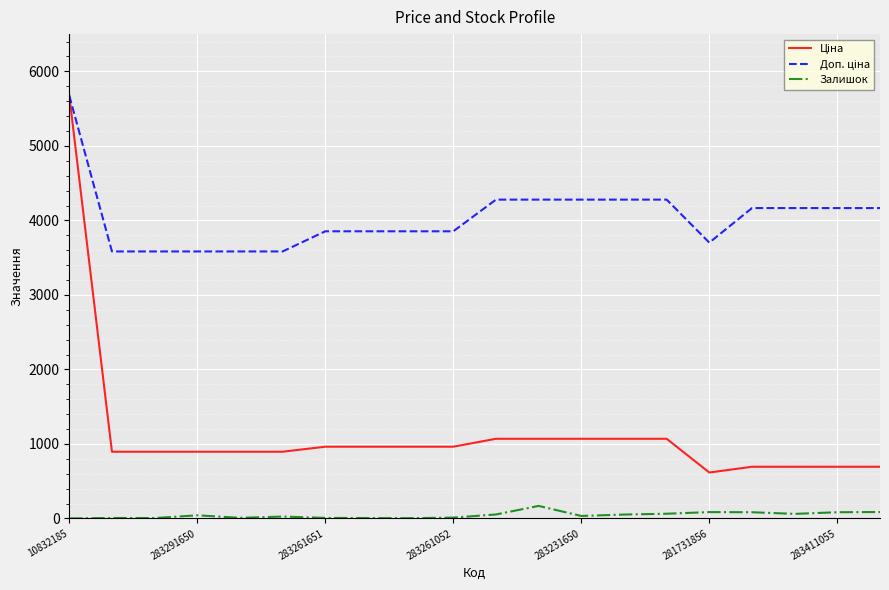

Does the chart display data point markers on the line(s)?

No